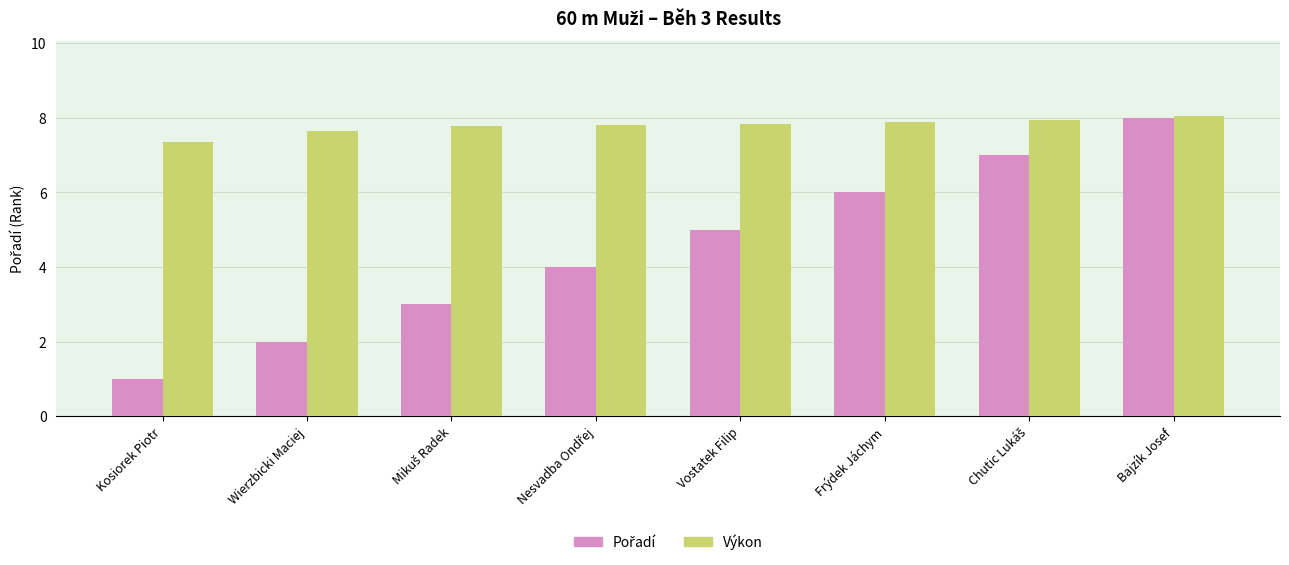

At which category is the sum across all series the highest?

Bajzík Josef